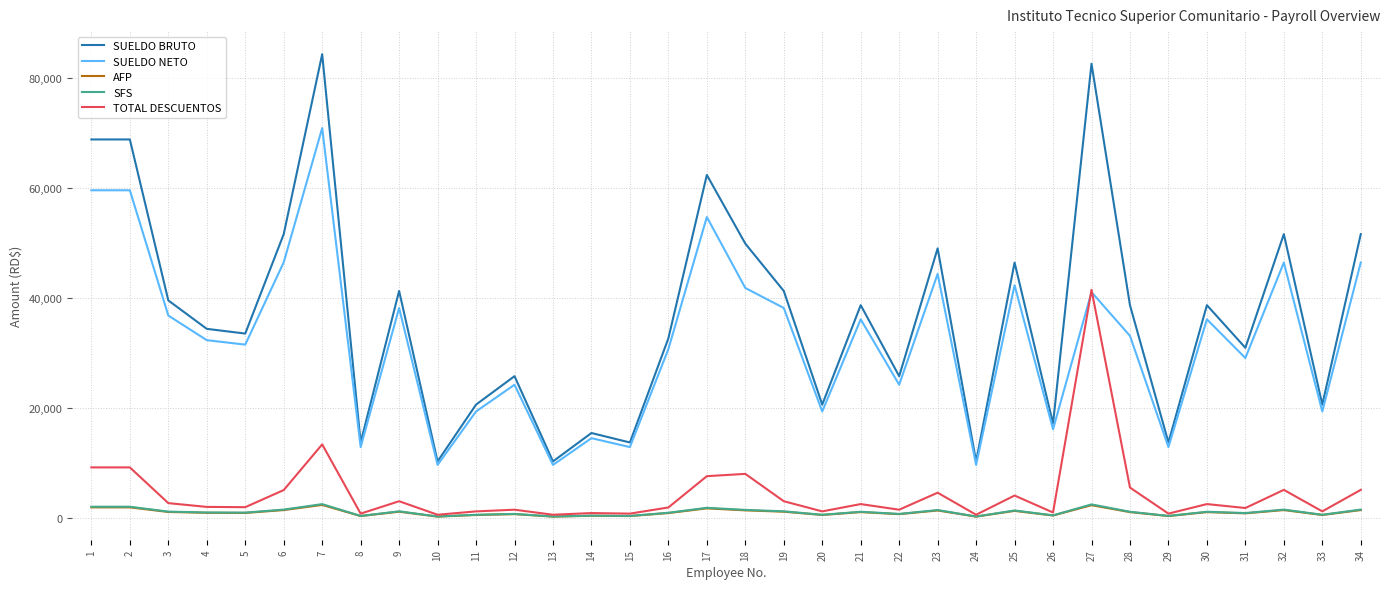

How many values in the SFS series are below 1176?

17